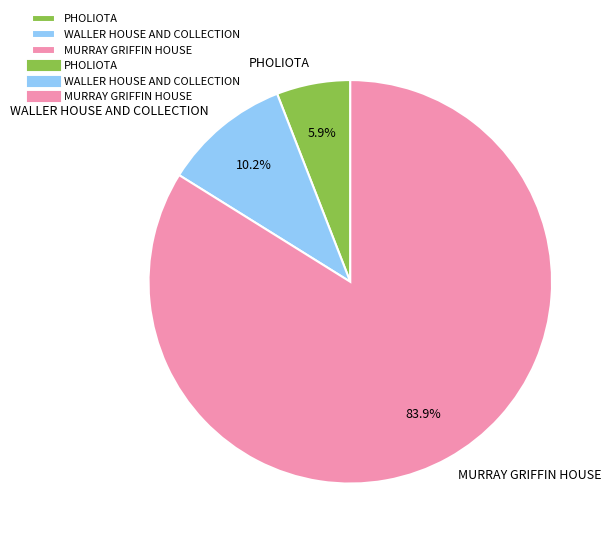

Count the number of slices in the pie.

3